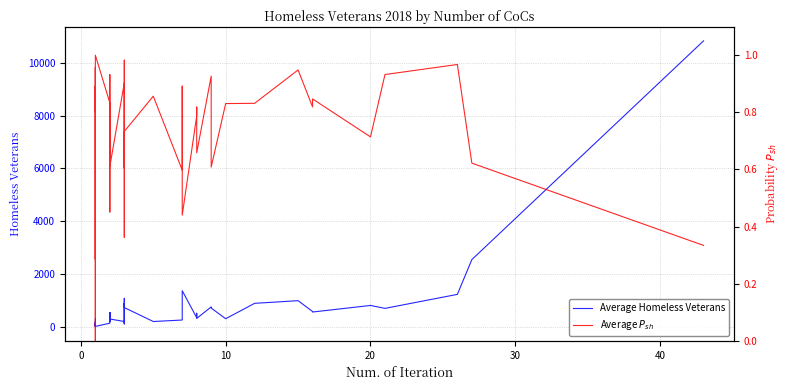

True or false: Homeless Veterans 2018 and Sheltered Fraction (Total) intersect in this chart.

False